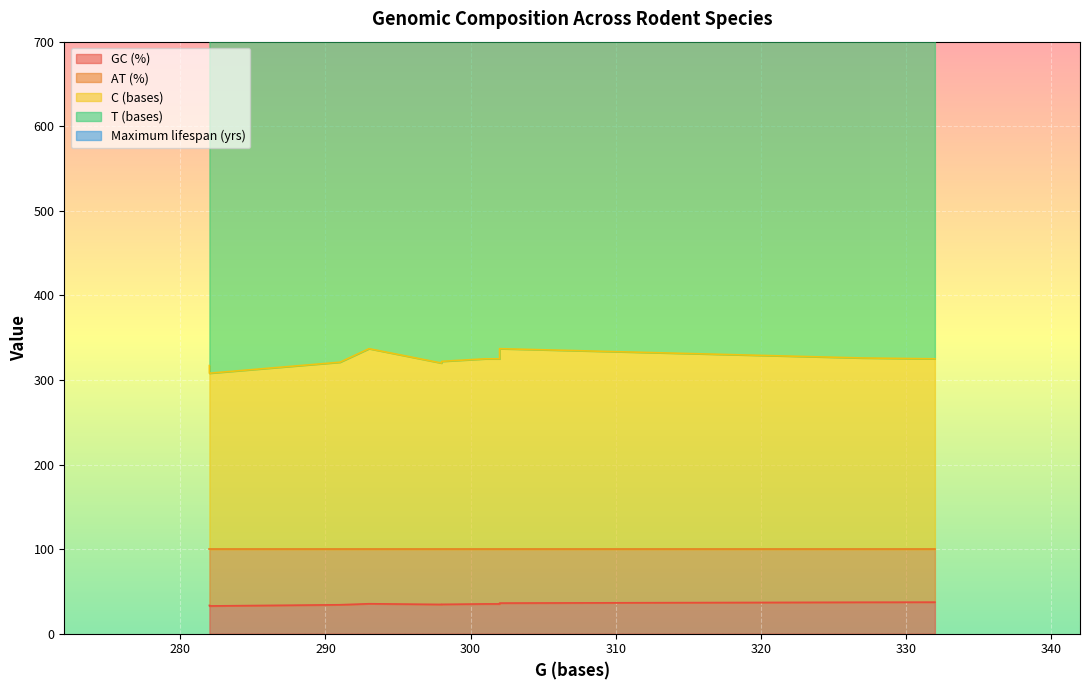

How many data points in C (bases) are above 225?

3